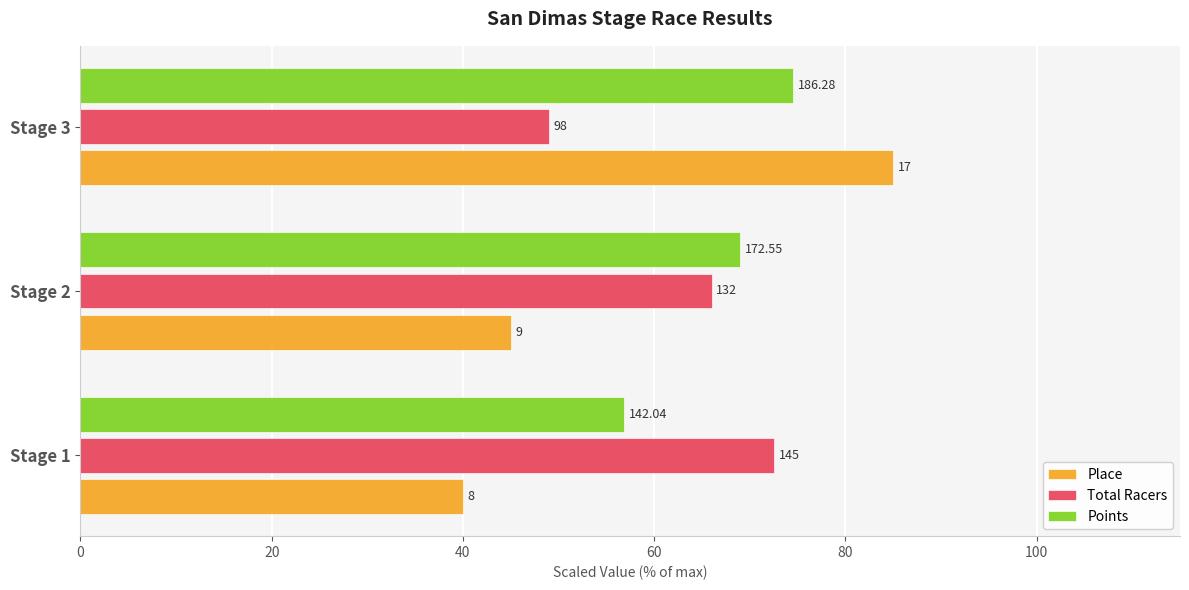

What is the value of the Place bar at the 1st from the left?

40.0